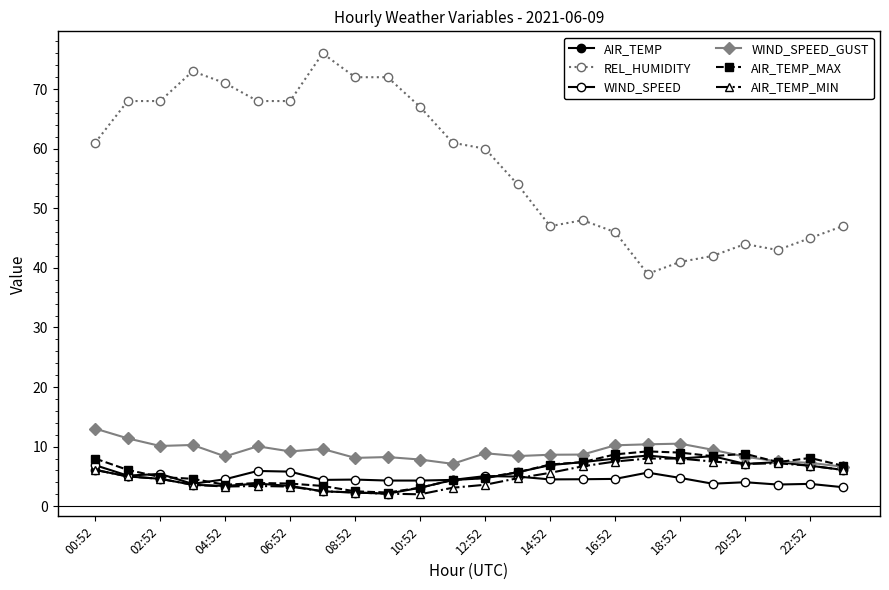

True or false: WIND_SPEED_GUST and REL_HUMIDITY cross at least once.

False